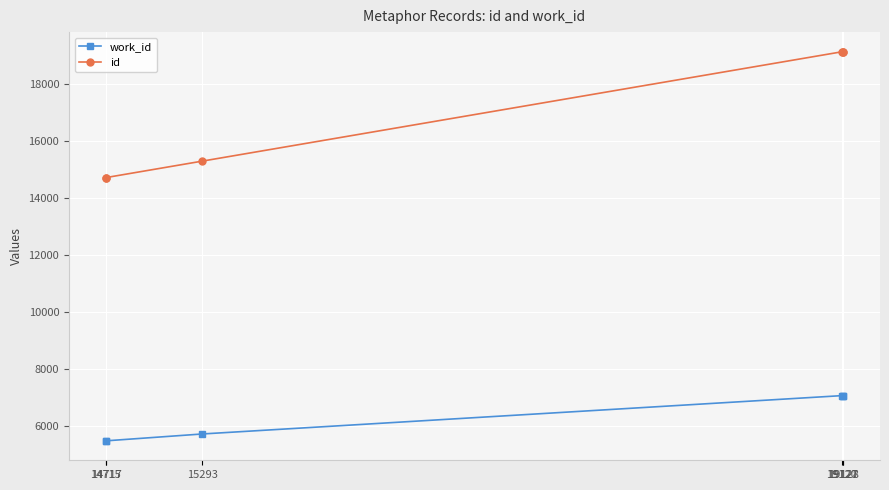

True or false: id and work_id cross at least once.

False